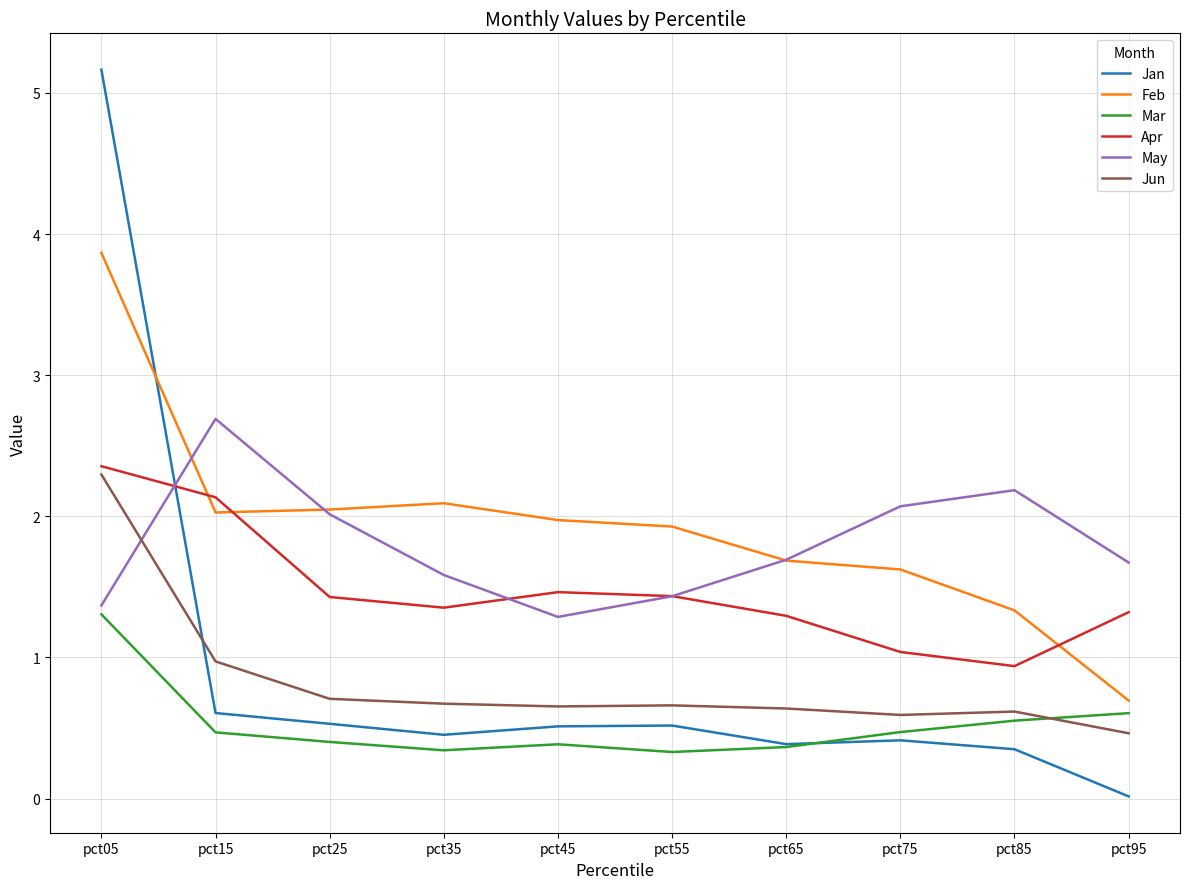

What is the sum of the Jun values at pct85 and pct15?

1.6